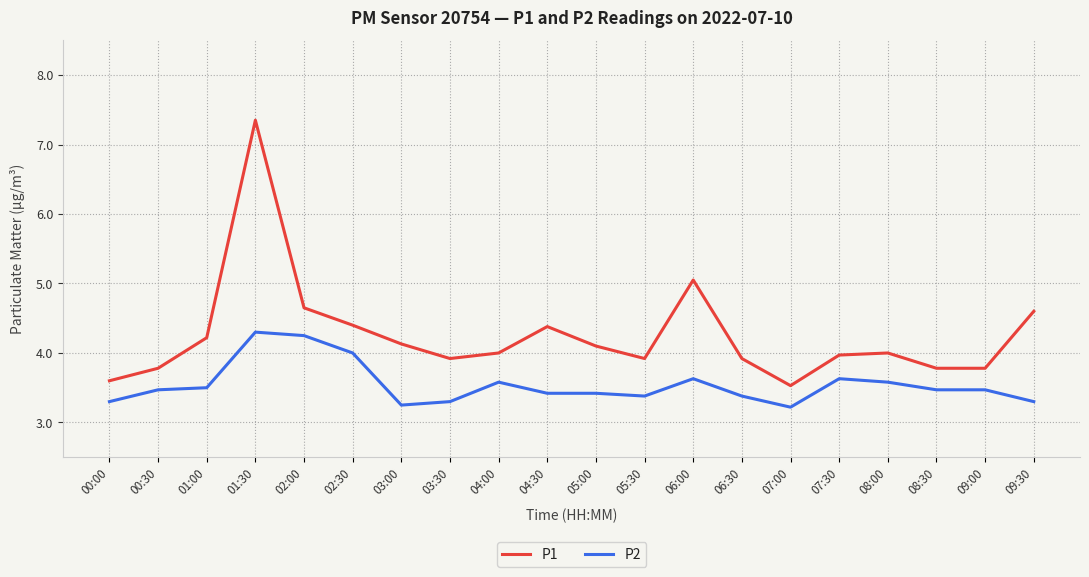

What is the difference between the maximum and minimum values in the P1 series?

3.8